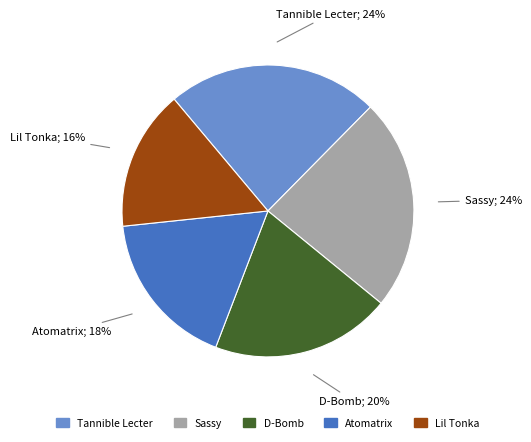

Count the number of slices in the pie.

5